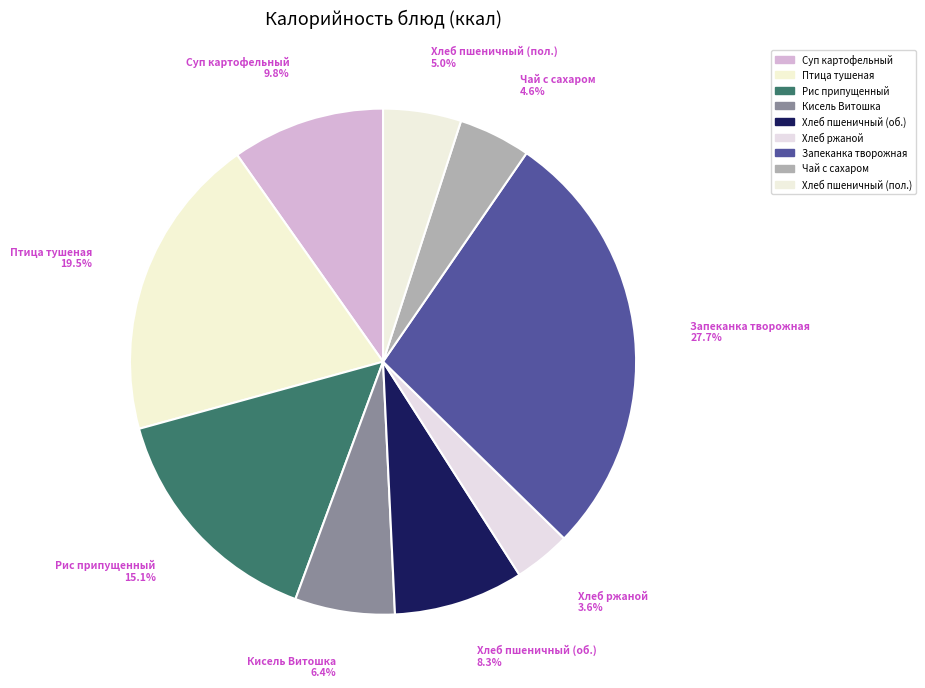

How many slices are in this pie chart?

9